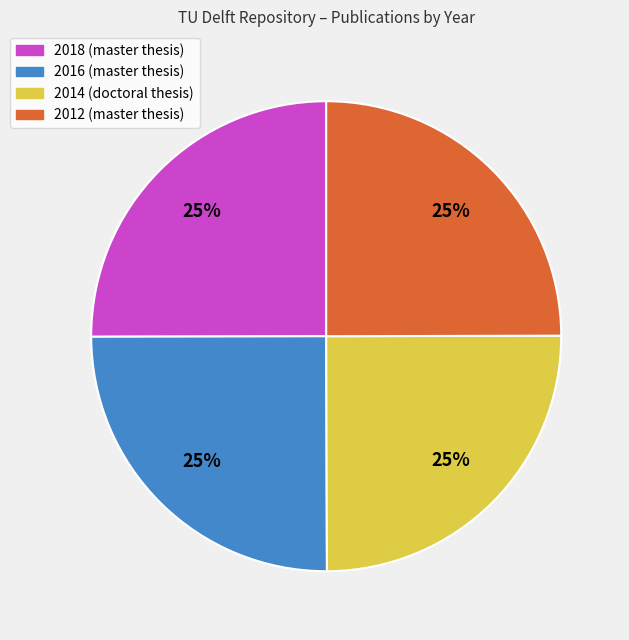

To the nearest percent, what is the combined percentage of 2014 (doctoral thesis) and 2018 (master thesis)?

50%